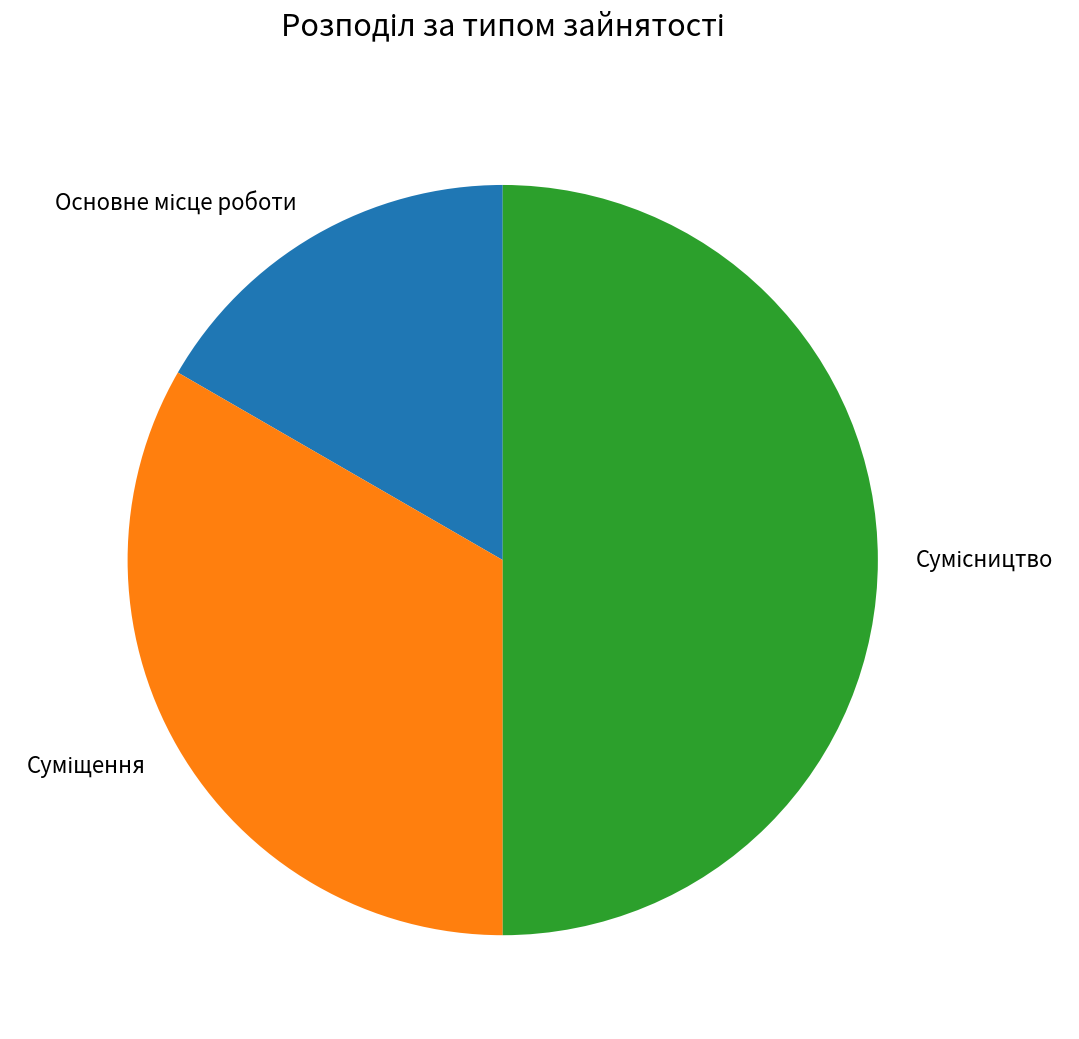

What percentage do Сумісництво and Суміщення together represent?

83.3%